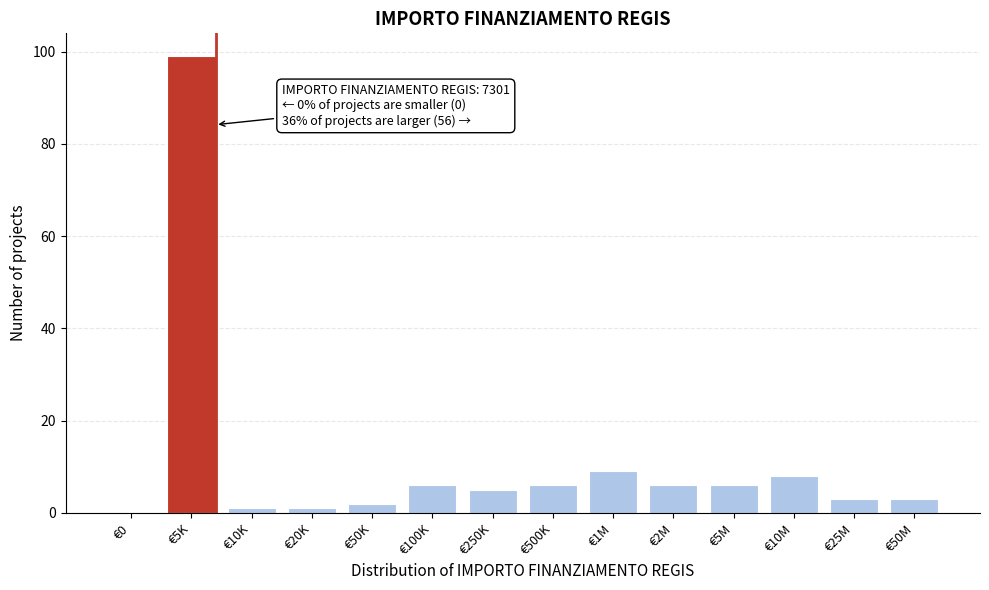

Reading right to left, extract all data points from this chart.

€50M=3	€25M=3	€10M=8	€5M=6	€2M=6	€1M=9	€500K=6	€250K=5	€100K=6	€50K=2	€20K=1	€10K=1	€5K=99	€0=0